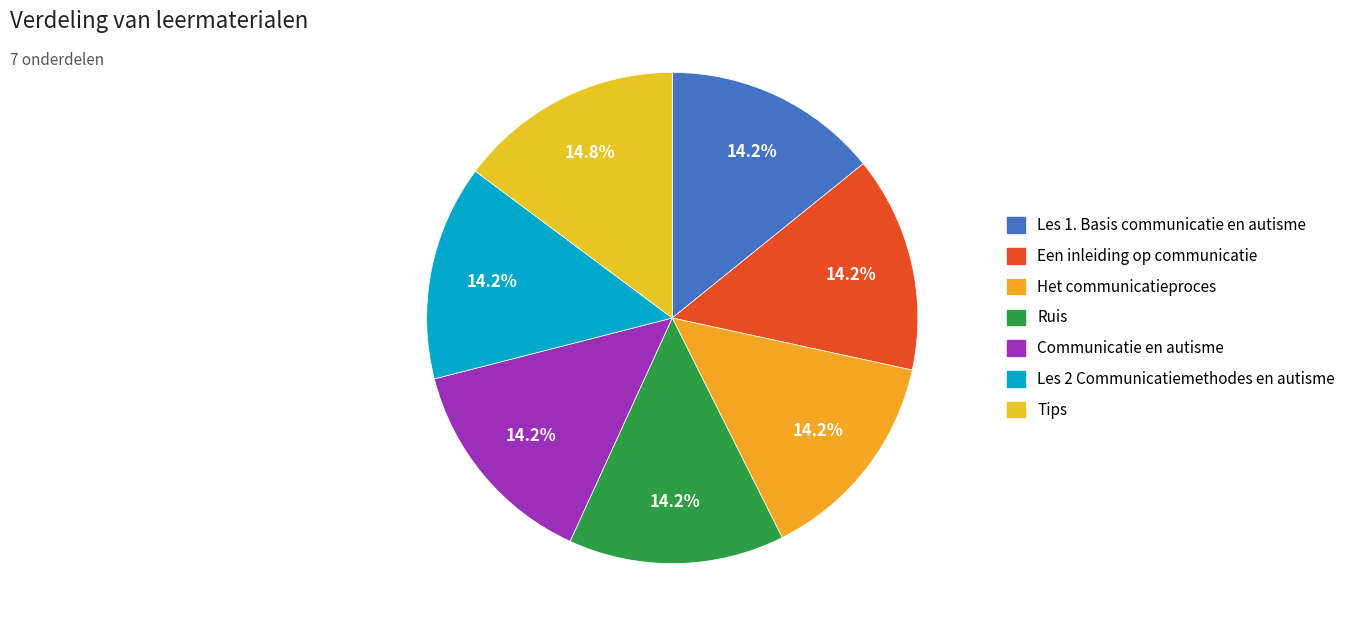

How many segments does this pie chart have?

7